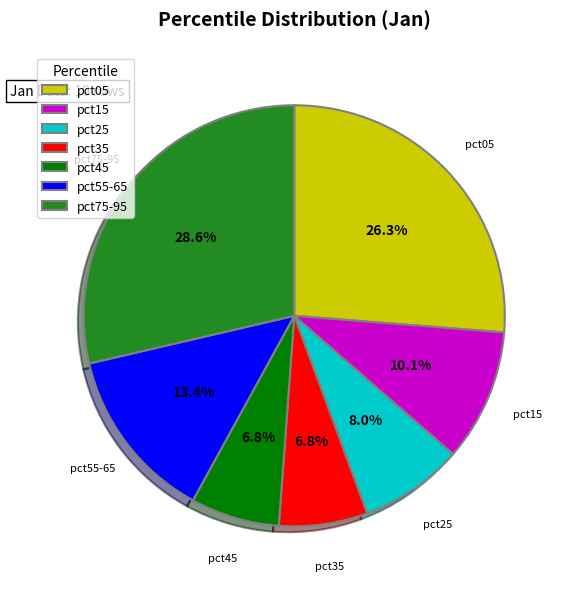

To the nearest percent, what is the average slice percentage?

14%